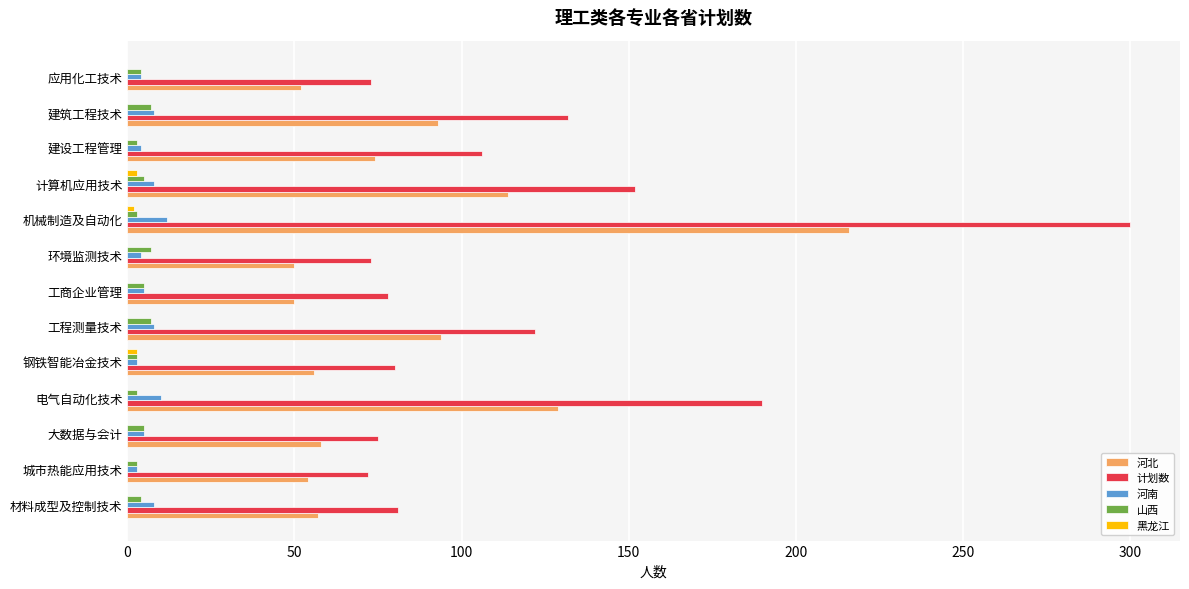

Between 城市热能应用技术 and 电气自动化技术, which series saw the biggest shift?

计划数